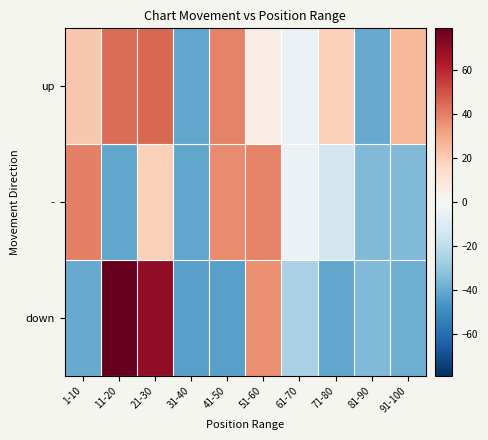

Between 51-60 and 81-90, which series saw the biggest shift?

-